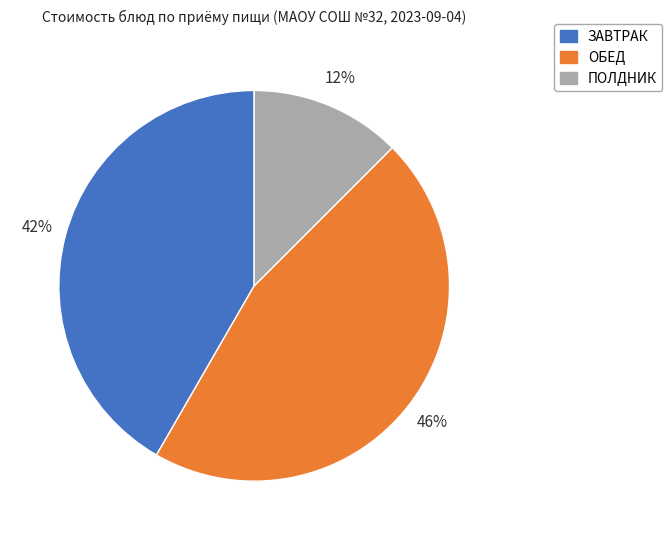

Does any single category account for the majority?

No